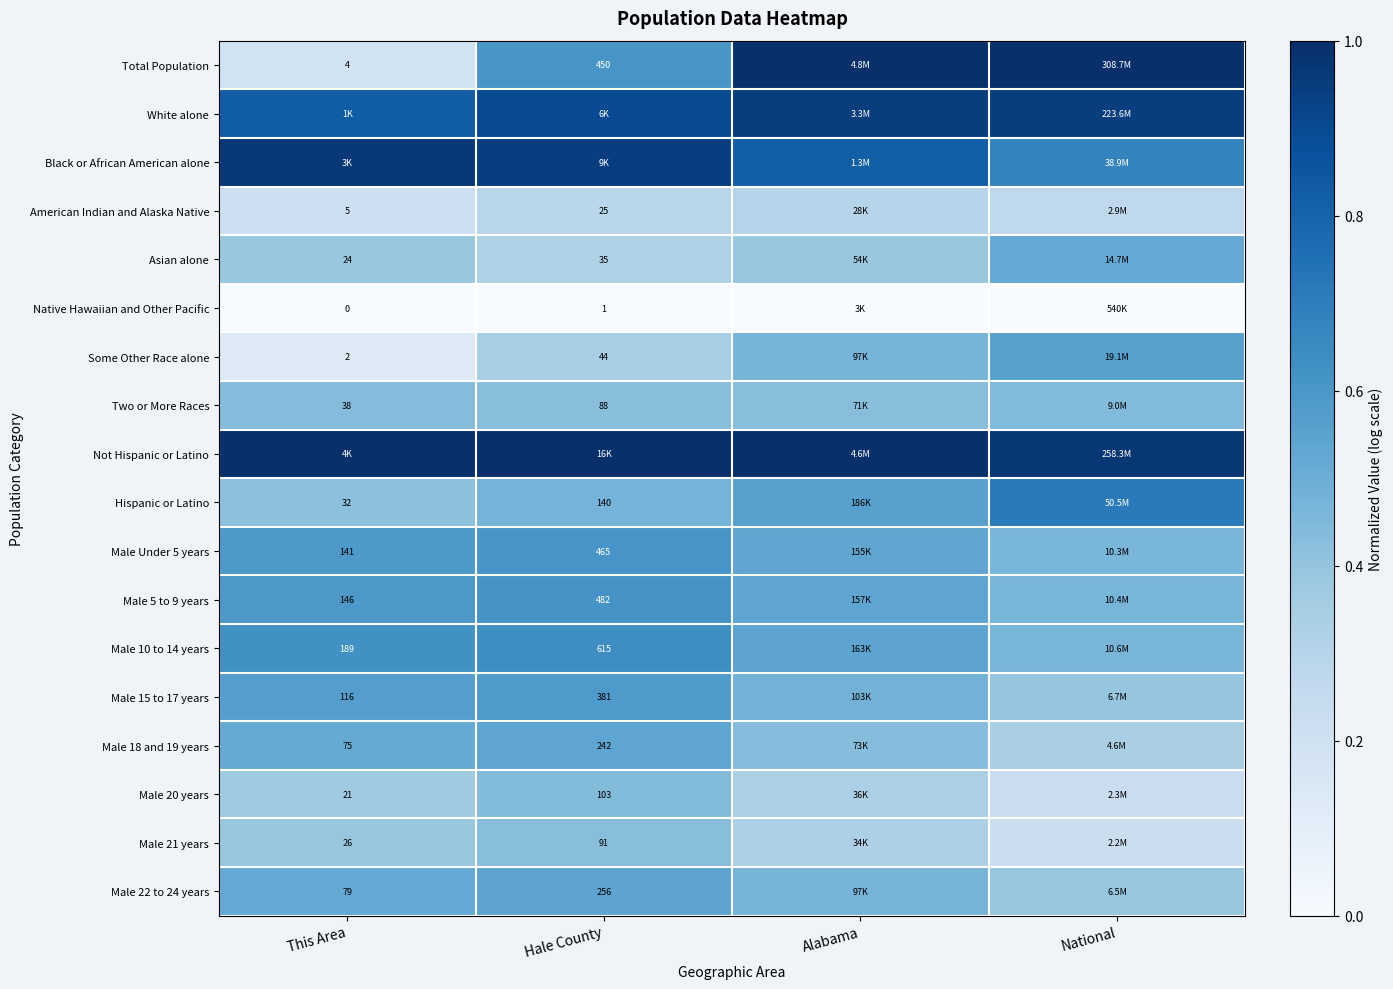

Is the value of Male 21 years at Hale County greater than the value of Total Population at This Area?

Yes